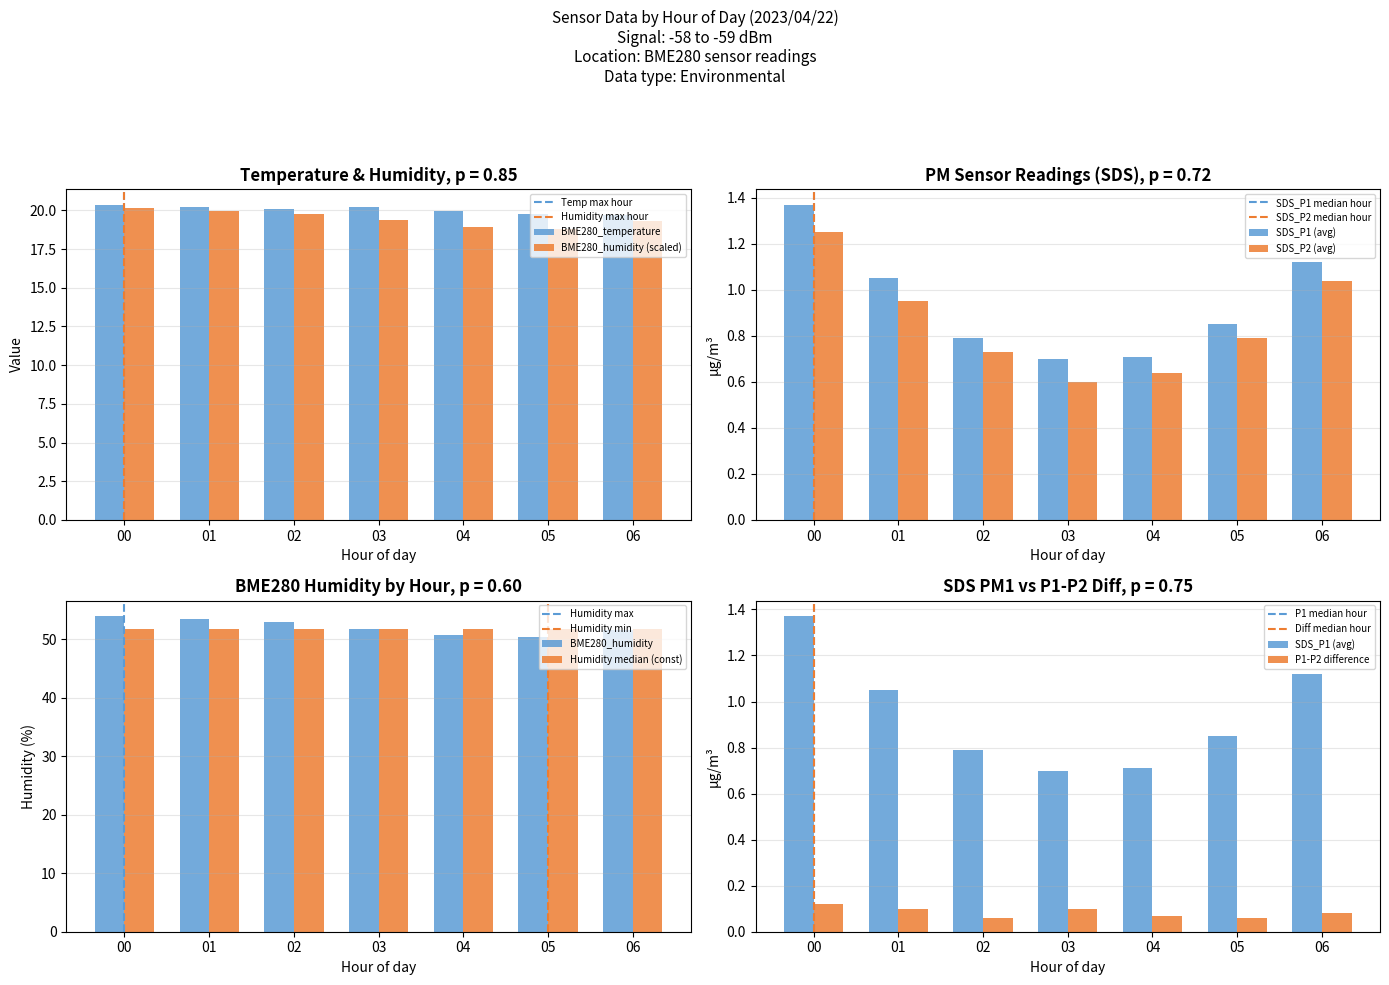

What is the sum of all BME280_temperature values?

140.3